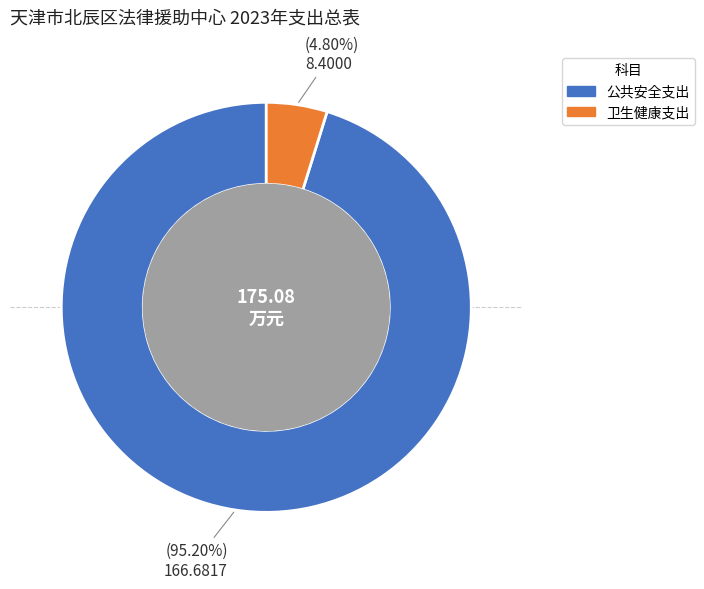

Do 公共安全支出 and 卫生健康支出 together represent more than half of the pie?

Yes